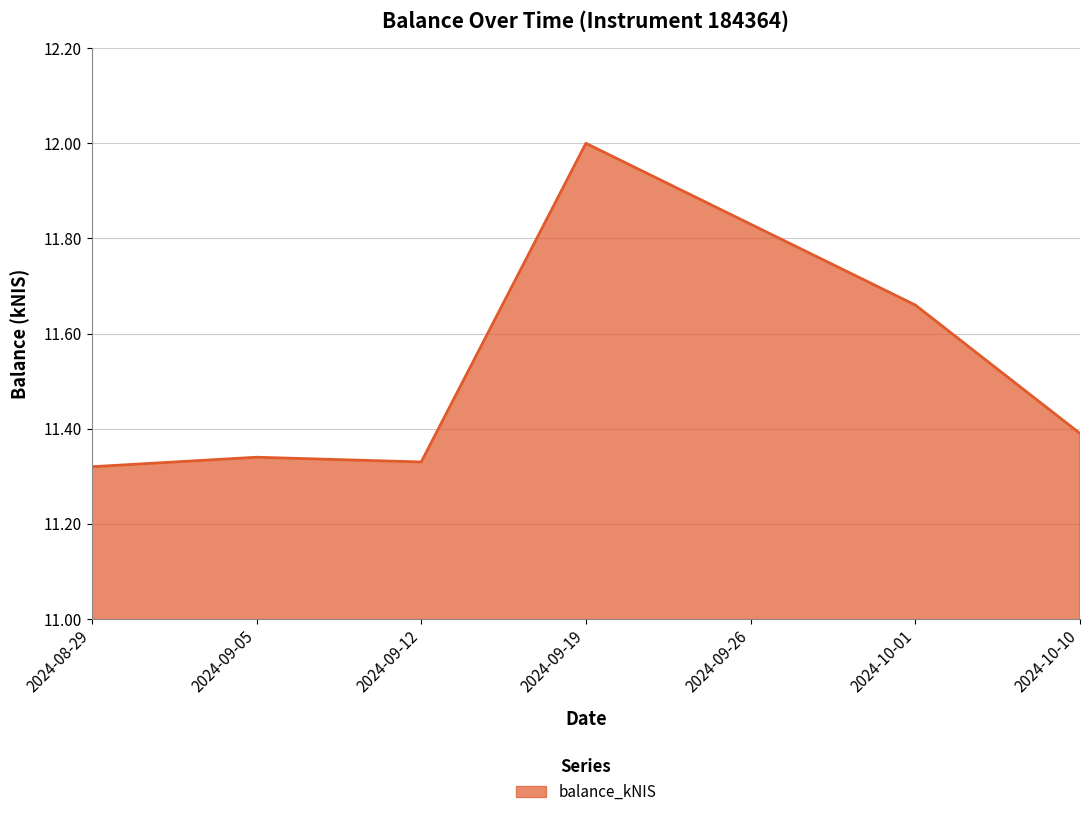

What is the average value?

11.6